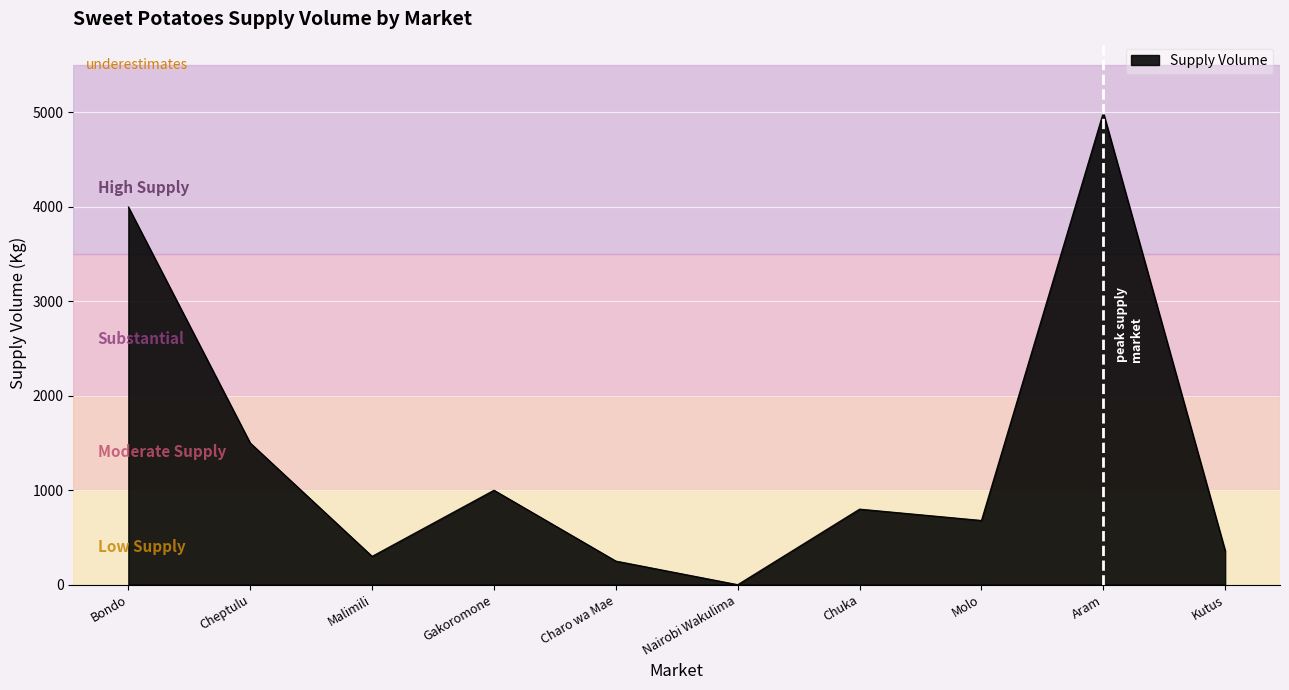

Between Nairobi Wakulima and Charo wa Mae, which is larger?

Charo wa Mae